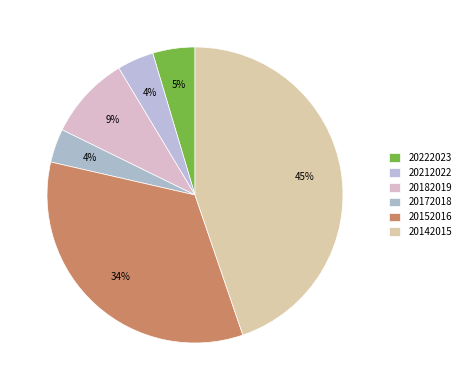

Which slice is the largest?

20142015